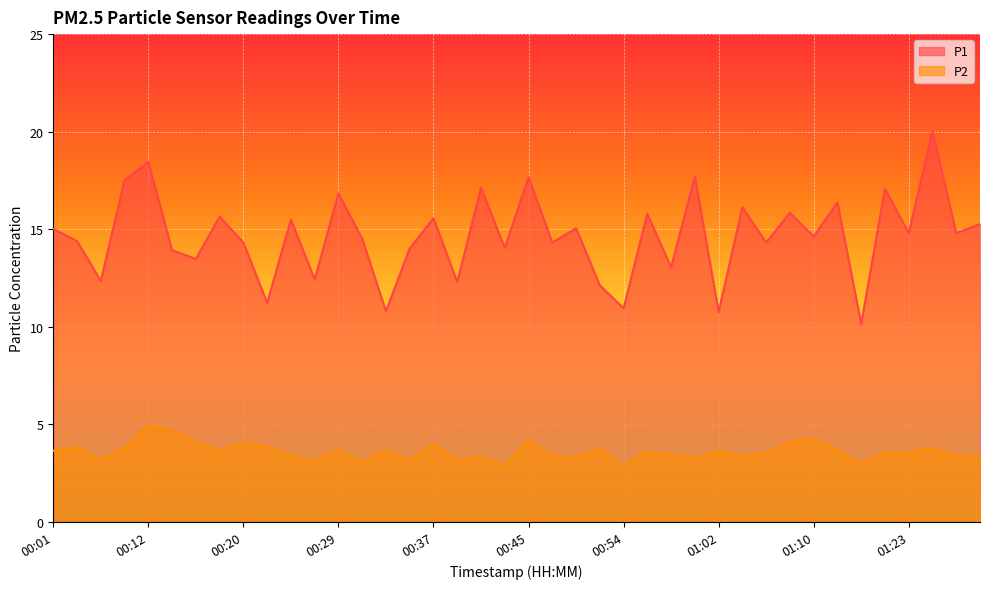

How many values in the P2 series exceed 3?

37